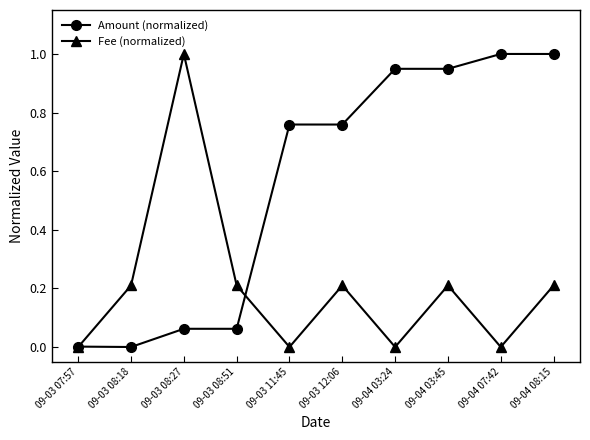

What is the label of the 7th point from the right?

09-03 08:51